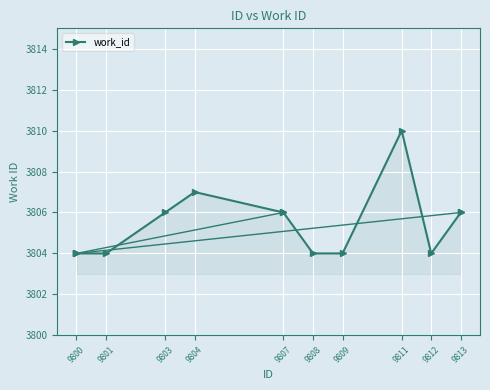

Where is the data nearest to the value 3807?

9804